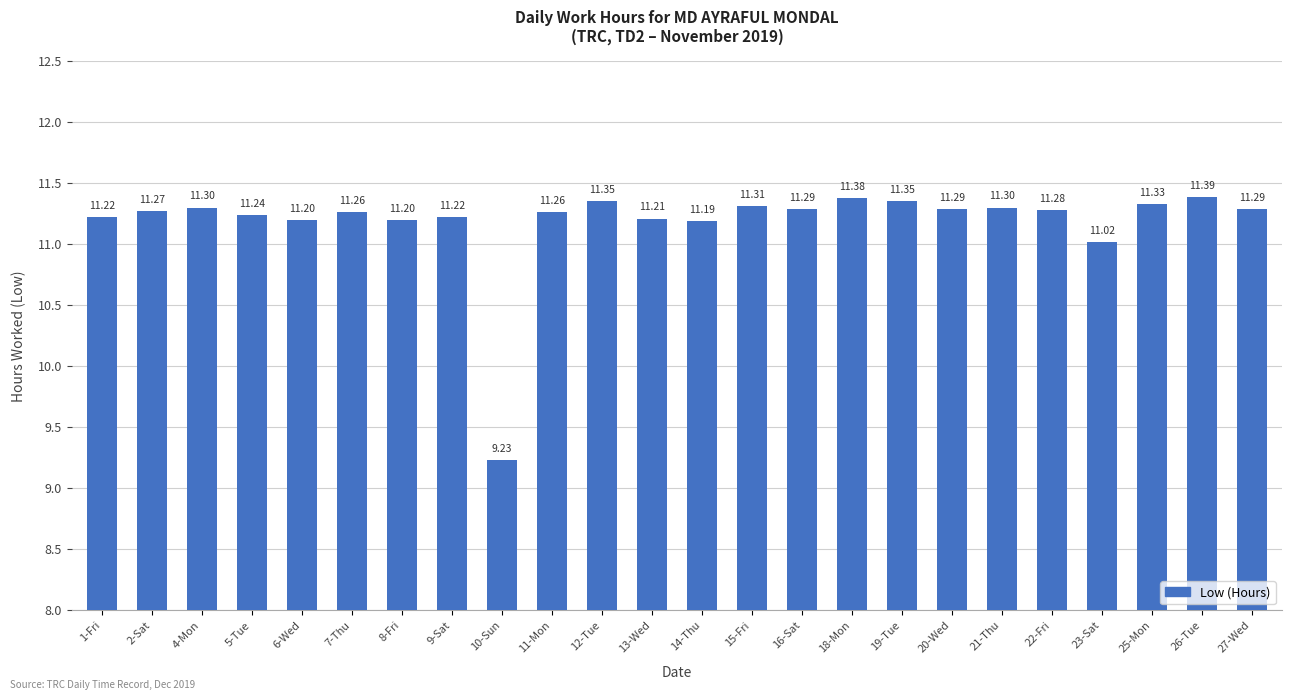

What is the ratio of the value at 7-Thu to the value at 16-Sat?

1.0